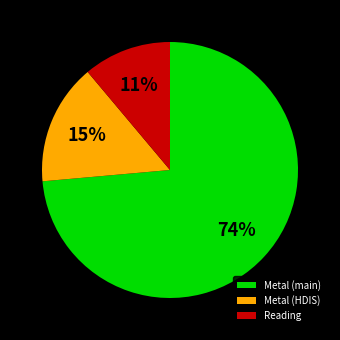

The Metal (HDIS) slice represents 15% of the pie. True or false?

True